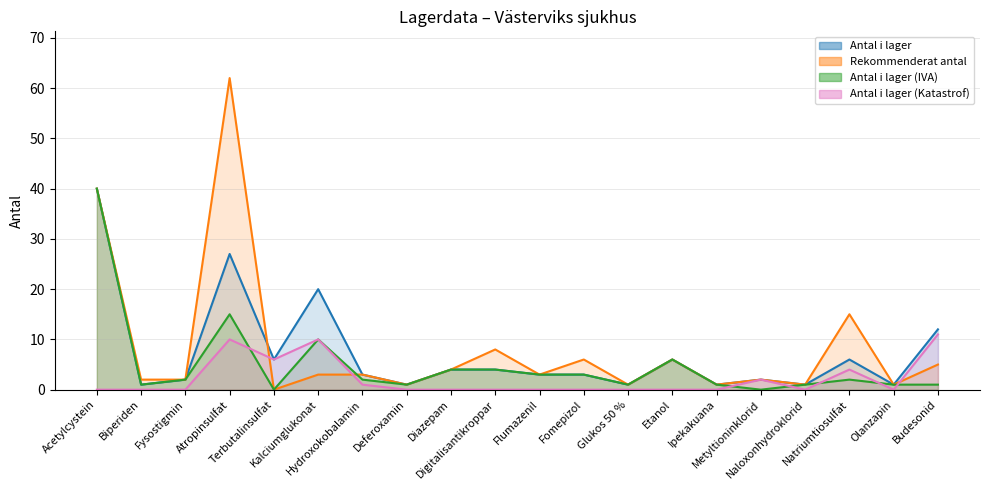

At which category does Antal i lager (IVA) reach its first local peak?

Atropinsulfat